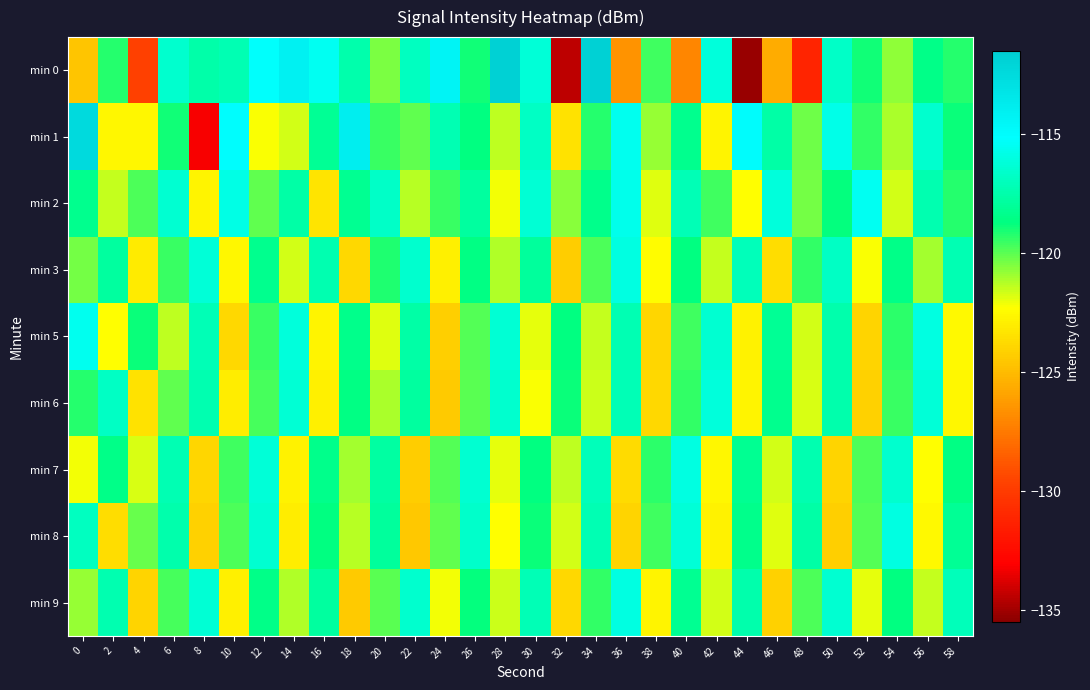

List the series in order of their peak value, lowest first.

min 6, min 3, min 7, min 8, min 9, min 5, min 2, min 1, min 0